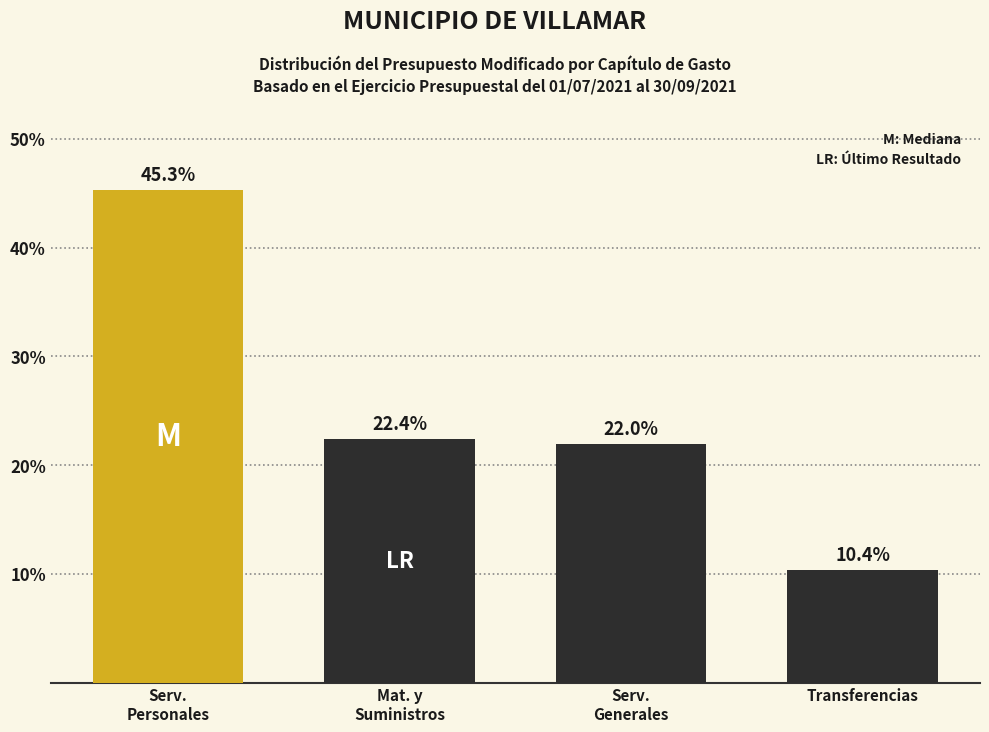

Reading left to right, transcribe all the data shown in this chart.

45.3	22.4	22.0	10.4